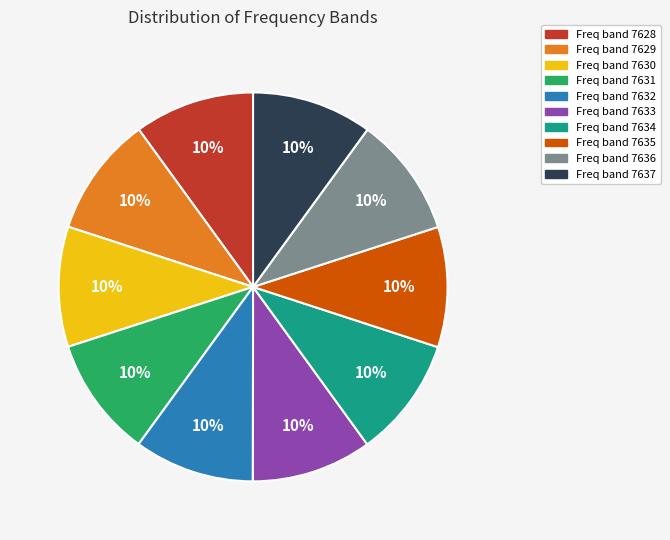

Is there any slice that represents more than half of the pie?

No